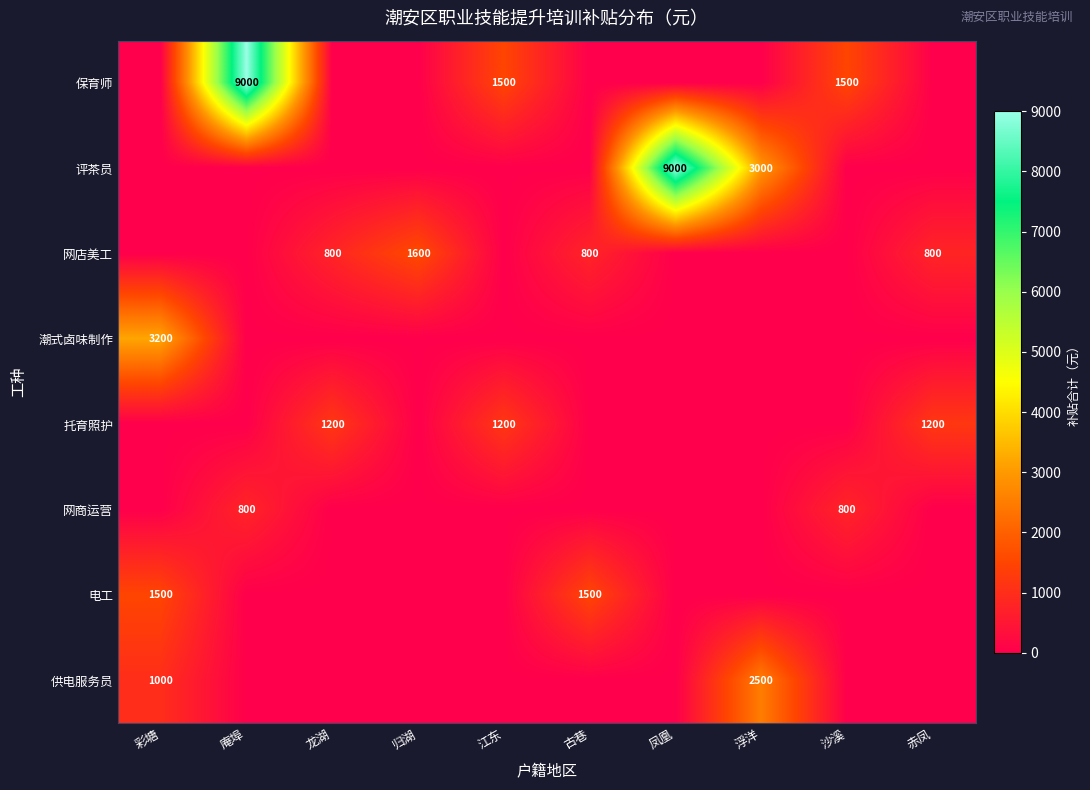

True or false: 网商运营 has a value of 800 at 庵埠.

True